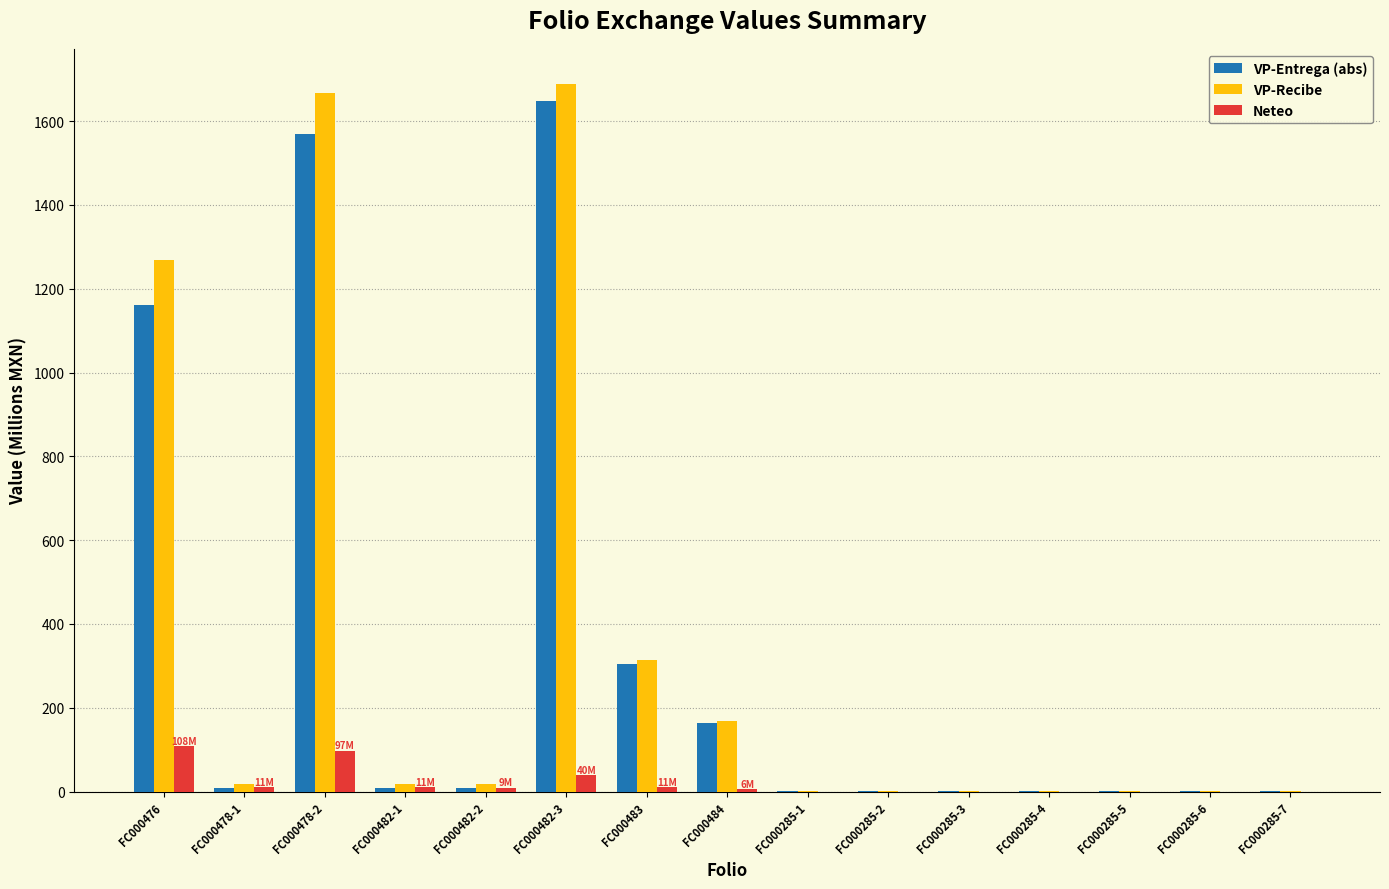

How many data points does each series have?

15